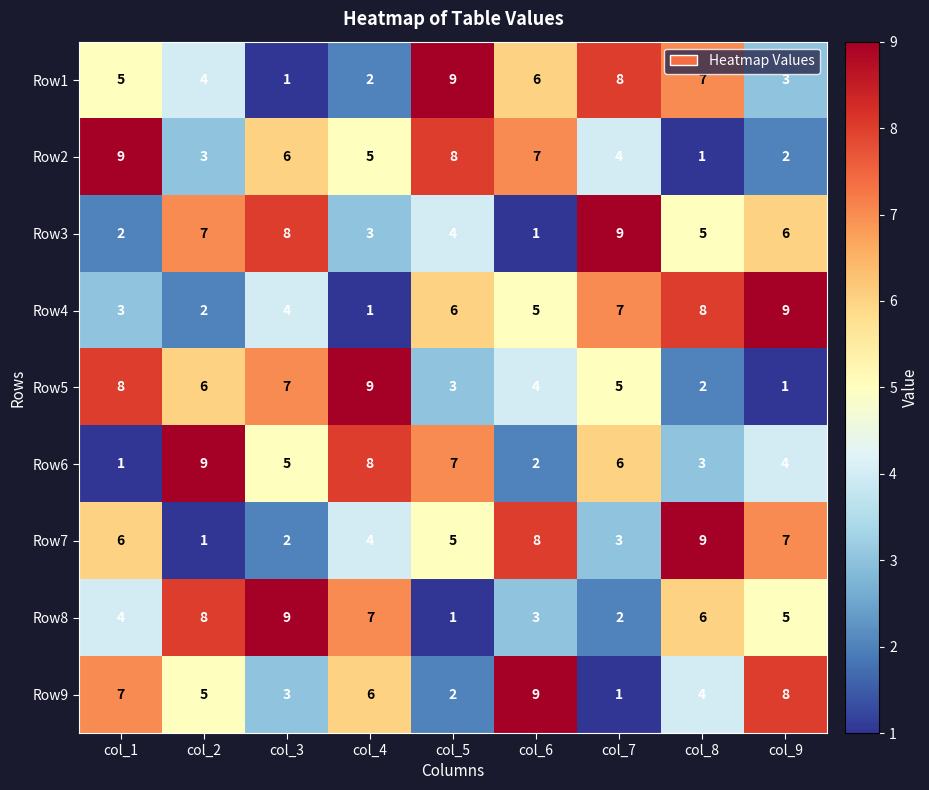

What is the difference between the maximum and minimum values in the Row3 series?

8